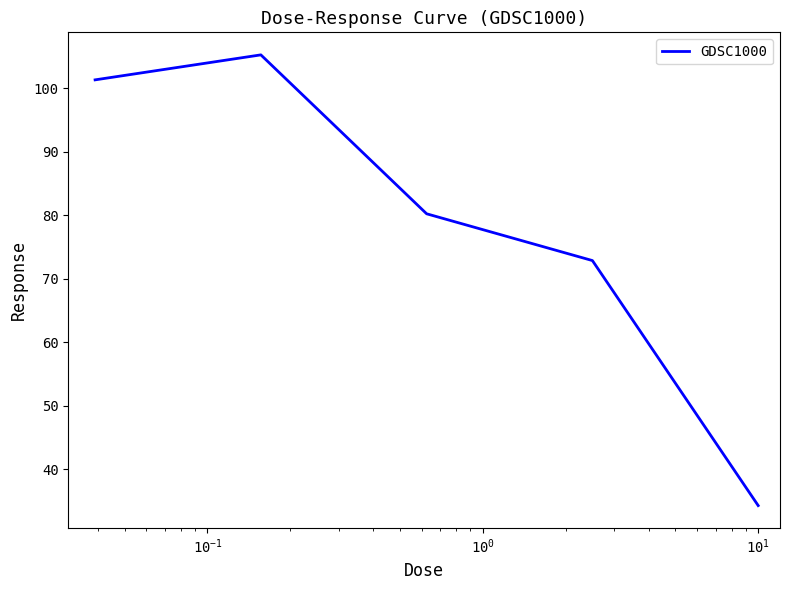

What is the maximum value shown in the chart?

105.3